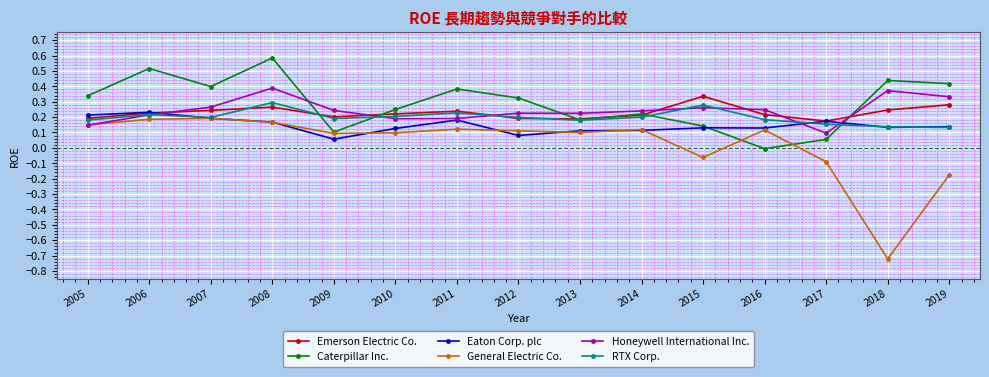

Is the value of Emerson Electric Co. at 2015 greater than the value of Eaton Corp. plc at 2013?

Yes